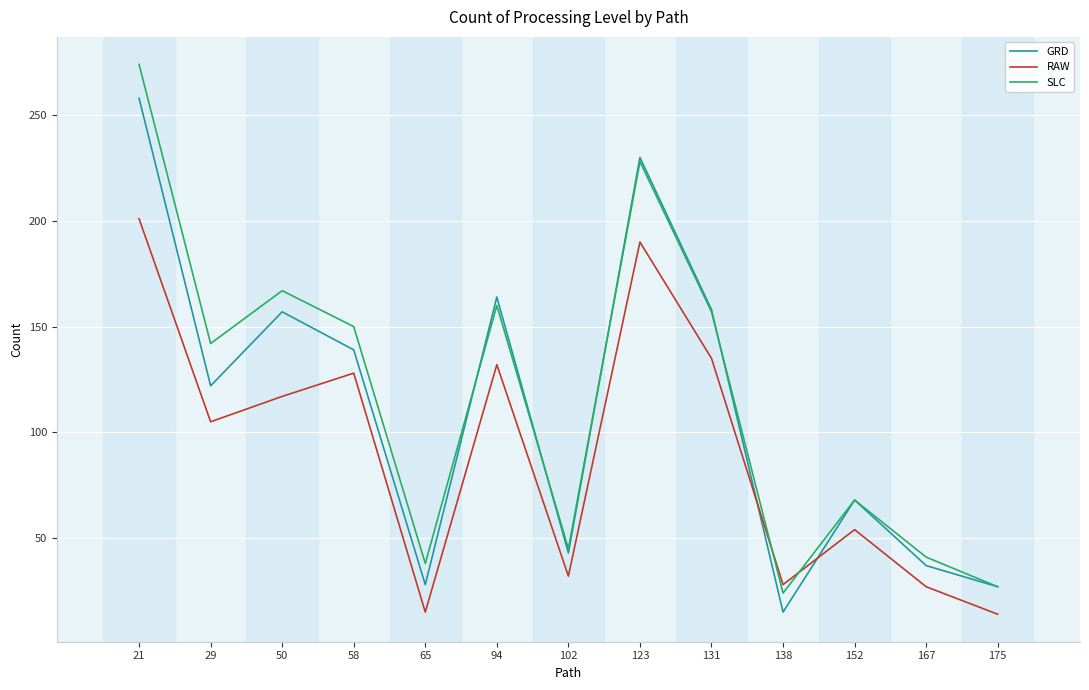

What are all the series names shown in the legend?

GRD, RAW, SLC